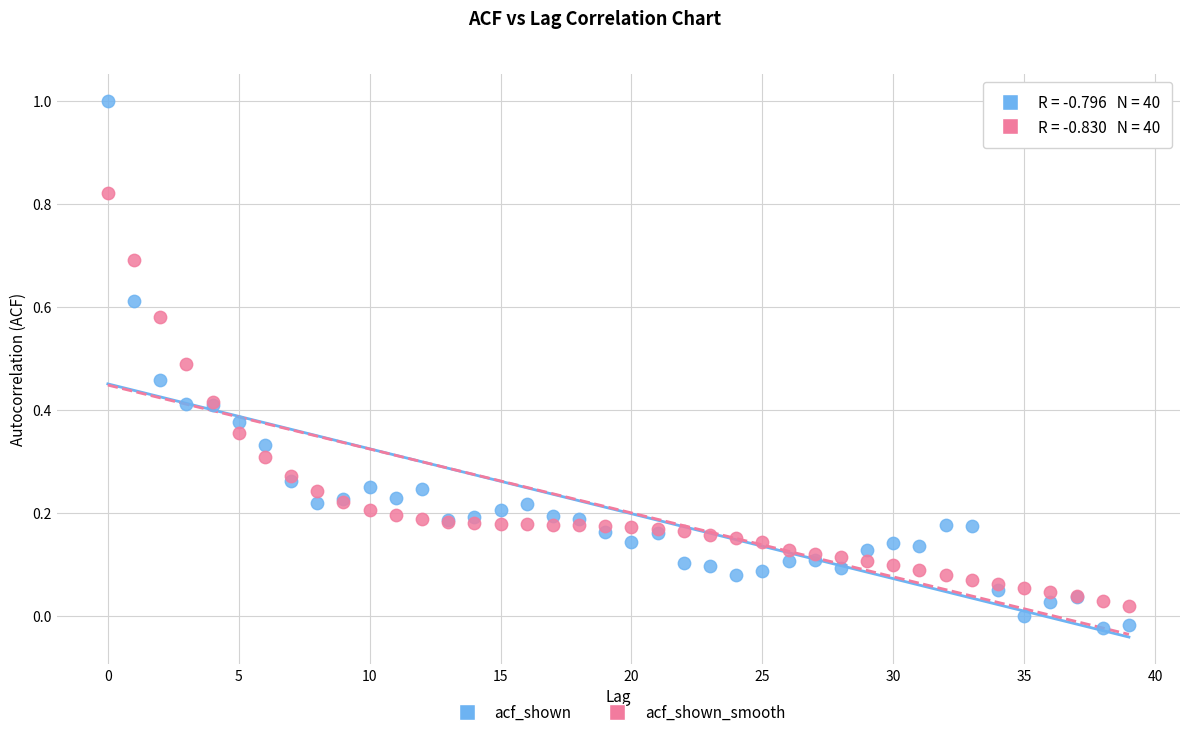

Which series contains the highest Y value?

acf_shown